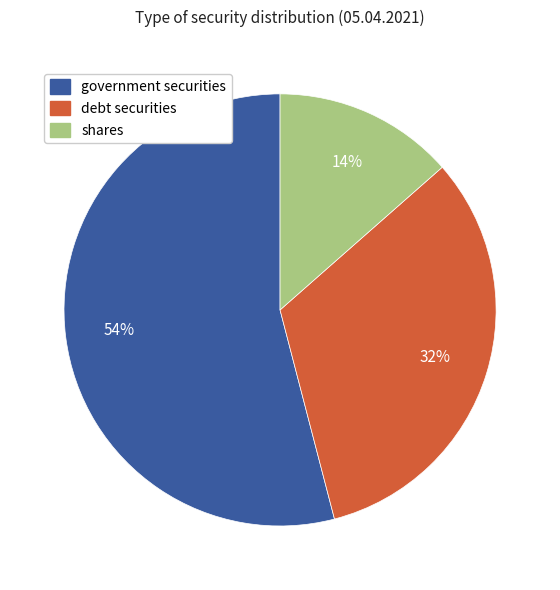

To the nearest percent, what is the average slice percentage?

33%